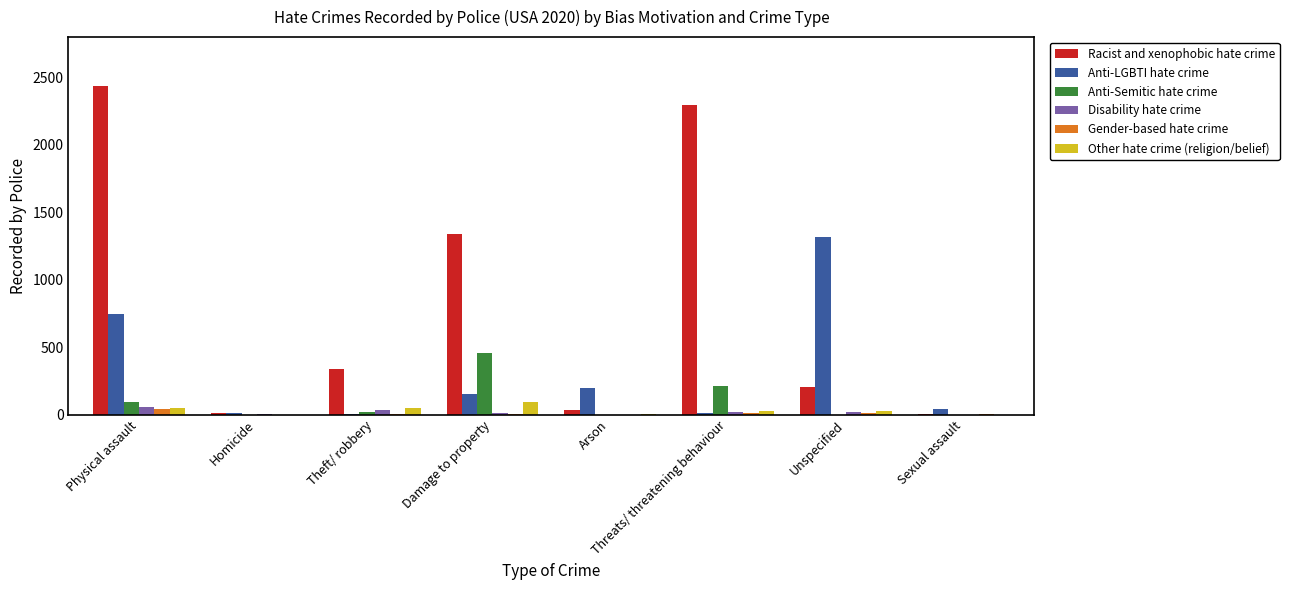

Which series has the largest total across all categories?

Racist and xenophobic hate crime